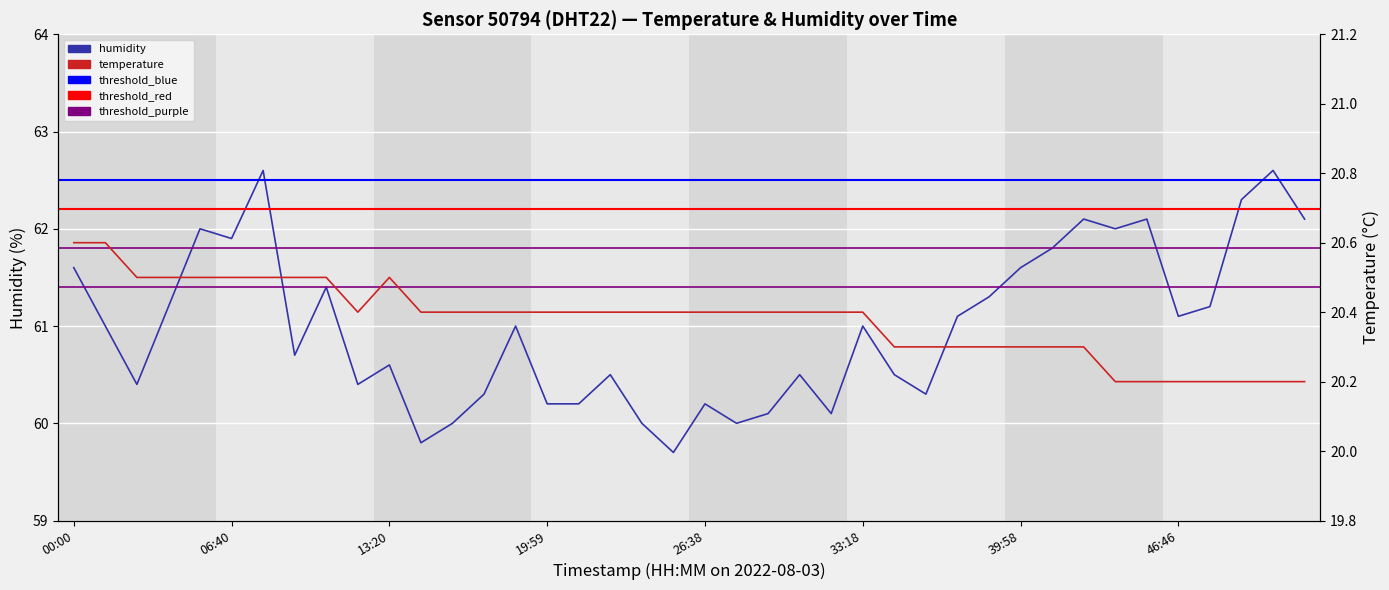

How many lines are shown in the chart?

2